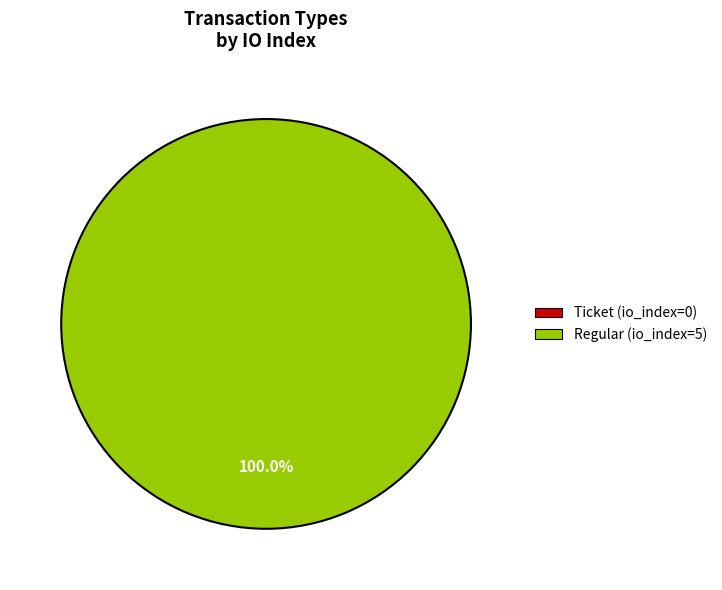

Which slice is the smallest?

Ticket (io_index=0)